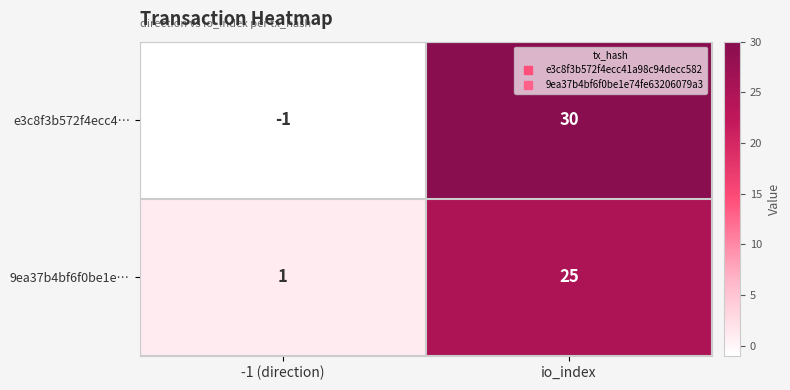

Between -1 (direction) and io_index, which series saw the biggest shift?

e3c8f3b572f4ecc4…